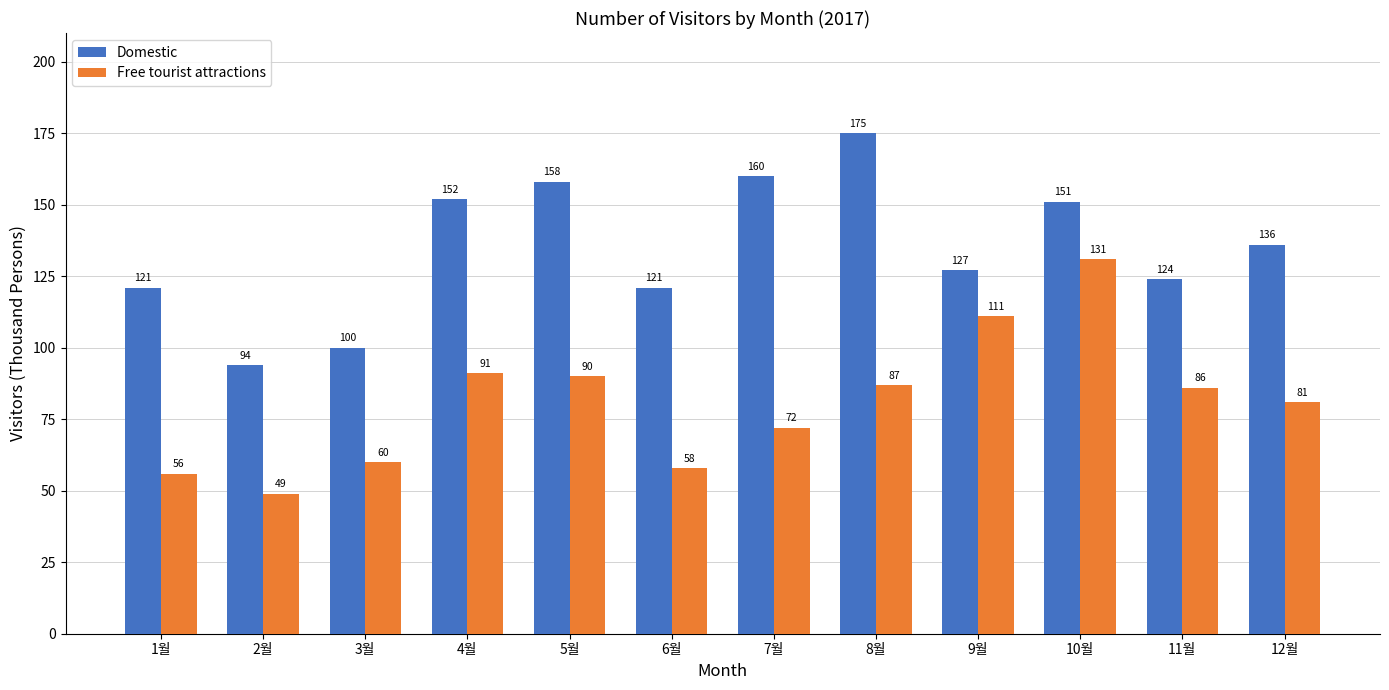

The Free tourist attractions series shows 131 at 10월. True or false?

True